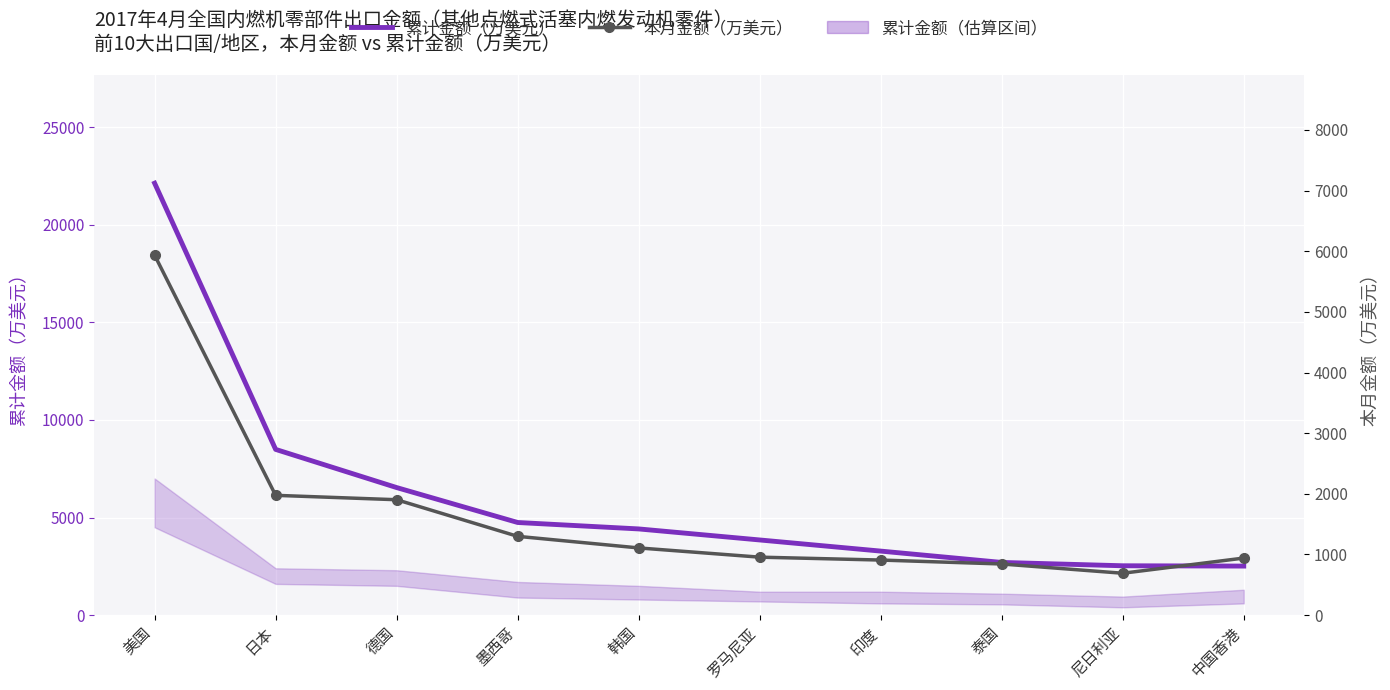

What is the sum of all 累计金额（万美元） values?

61190.1